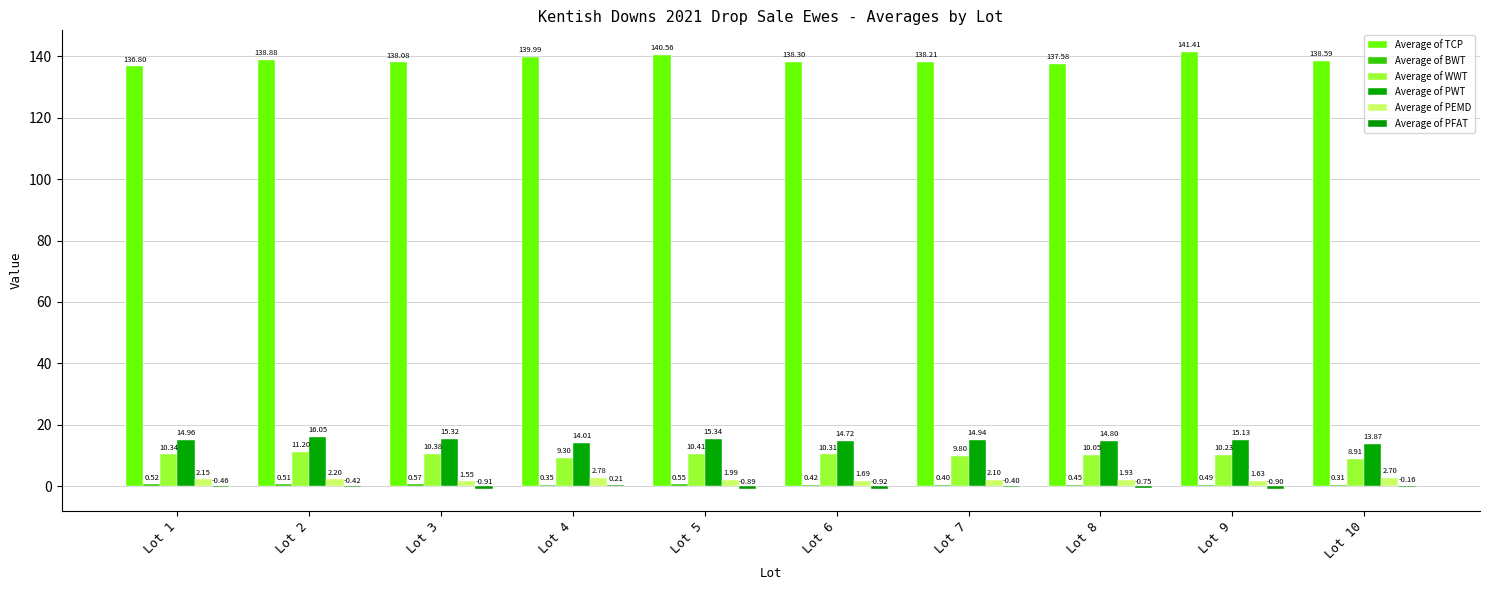

How many groups of bars are there?

10